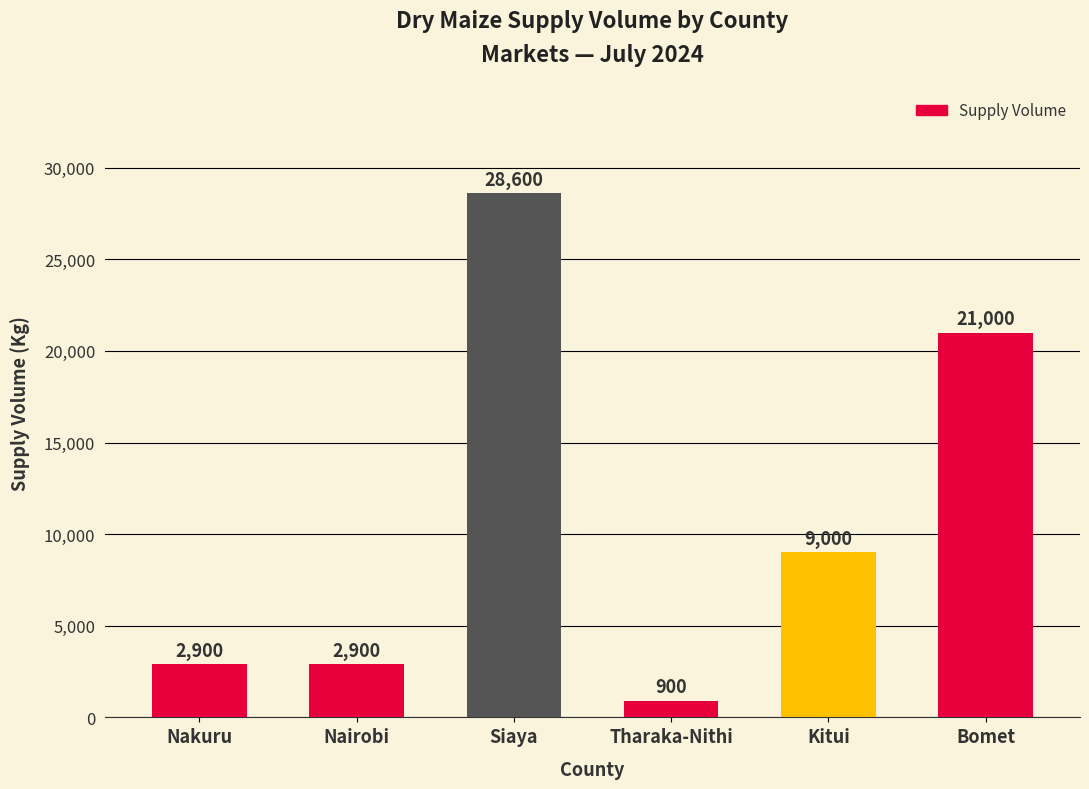

What is the value of the 4th bar from the left?

900